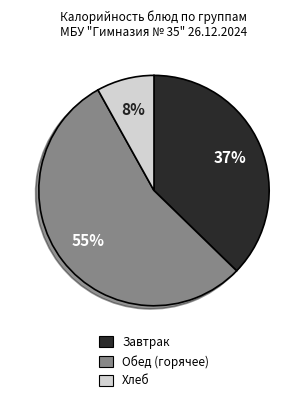

To the nearest percent, what is the difference between the largest and smallest slice percentages?

47%